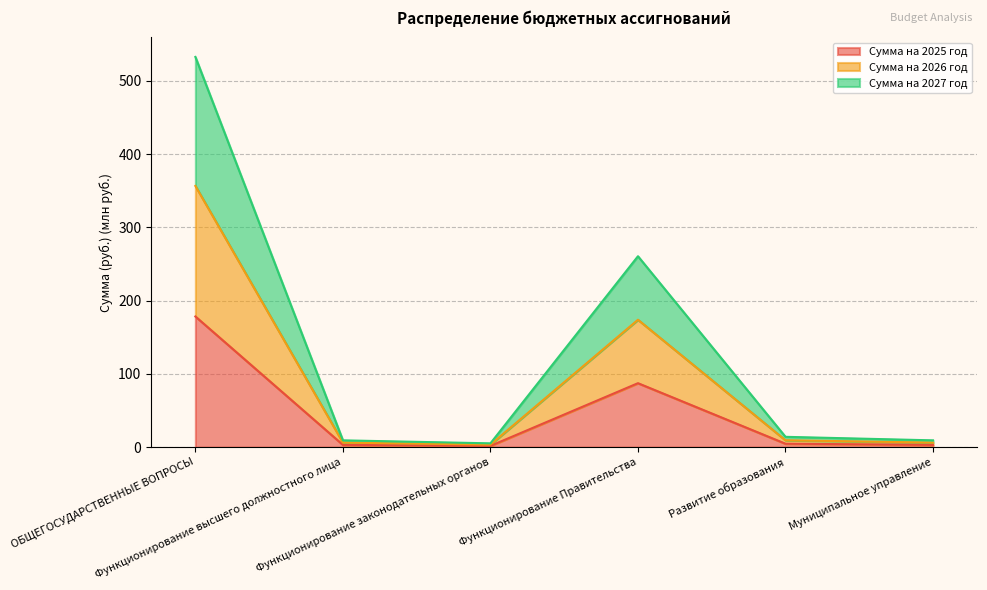

Rank the categories by Сумма на 2026 год value from highest to lowest.

ОБЩЕГОСУДАРСТВЕННЫЕ ВОПРОСЫ, Функционирование Правительства, Развитие образования, Функционирование высшего должностного лица, Муниципальное управление, Функционирование законодательных органов